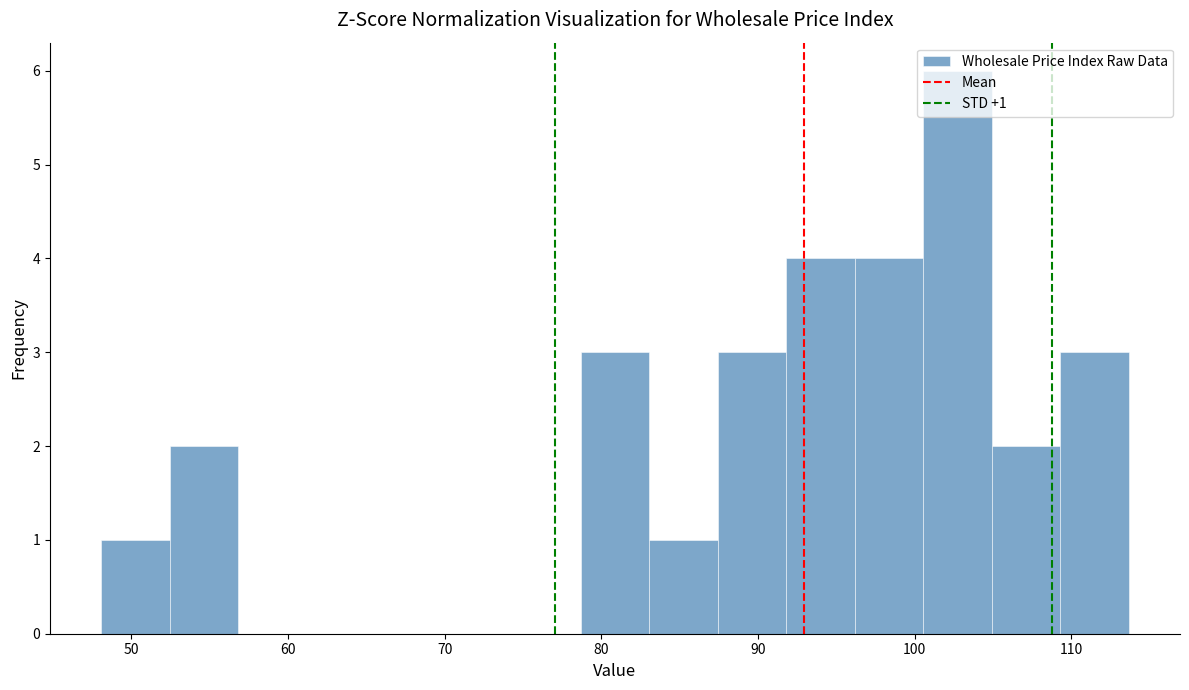

Over which range of the x-axis is the bar tallest?

101 to 105